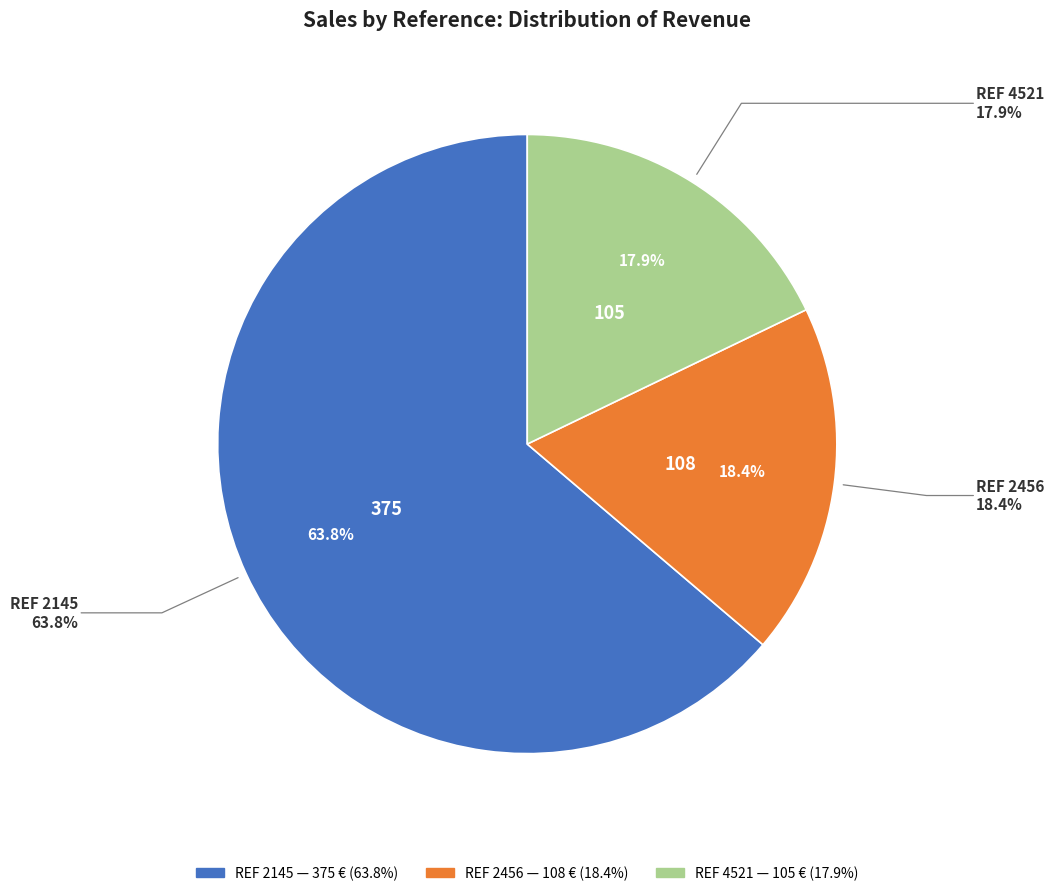

To the nearest percent, what portion does REF 2456 represent?

18%